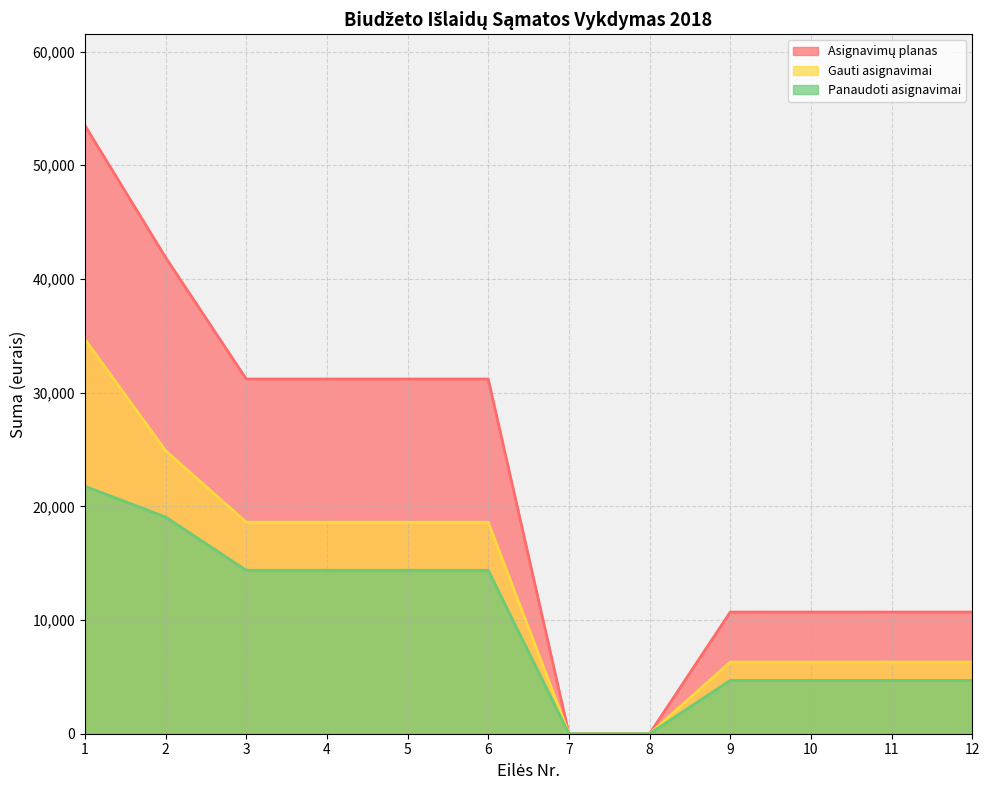

What is the sum of the Asignavimų planas values at 11 and 9?

21400.0